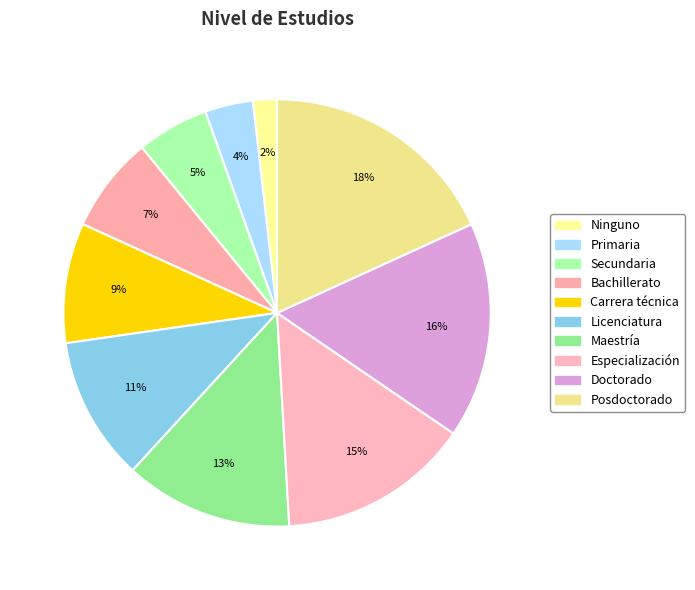

Is it true that Posdoctorado is 18% of the pie?

True